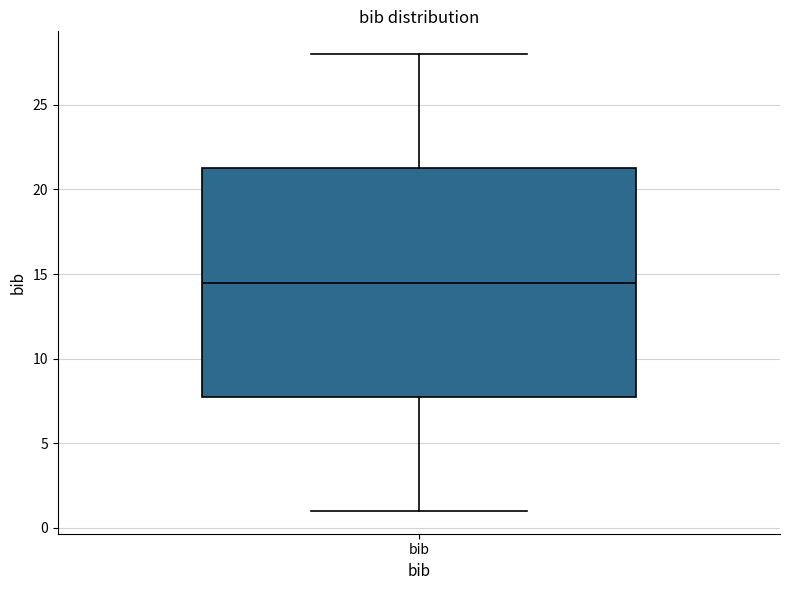

Transcribe this box plot: give where the median line is, the range the box spans, and where the two whiskers end, as read against the y-axis. The values are not printed on the chart, so give them approximately, as read against the axis.

median 14.5, box 8.0 to 21.5, whiskers 1.0 to 28.0